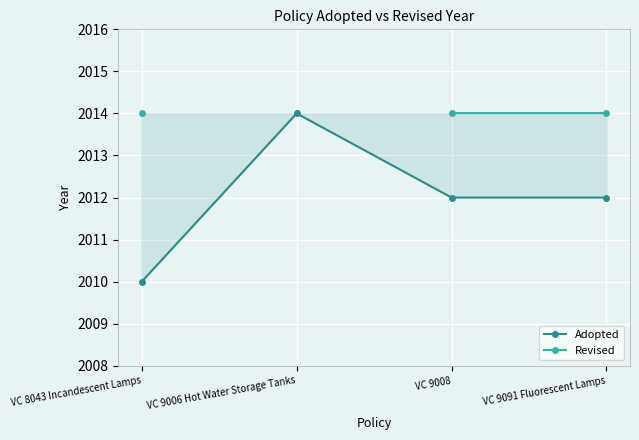

True or false: Revised and Adopted intersect in this chart.

False